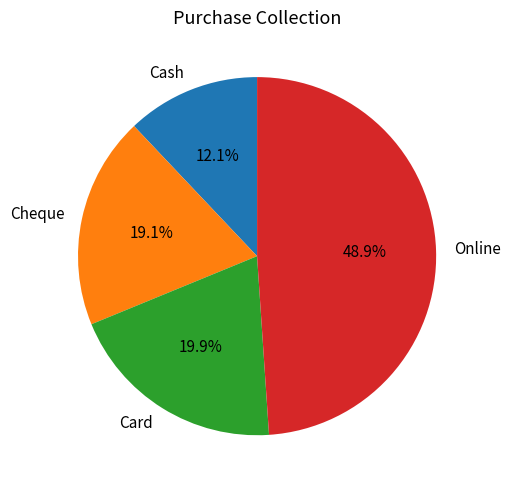

Rank the categories by value from lowest to highest.

Cash, Cheque, Card, Online